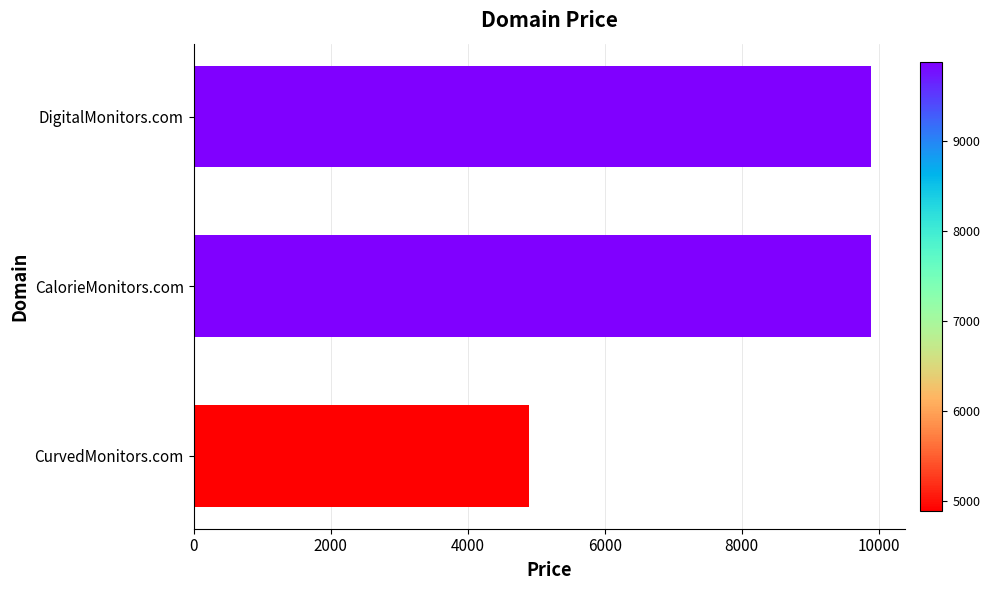

What is the smallest value displayed?

4888